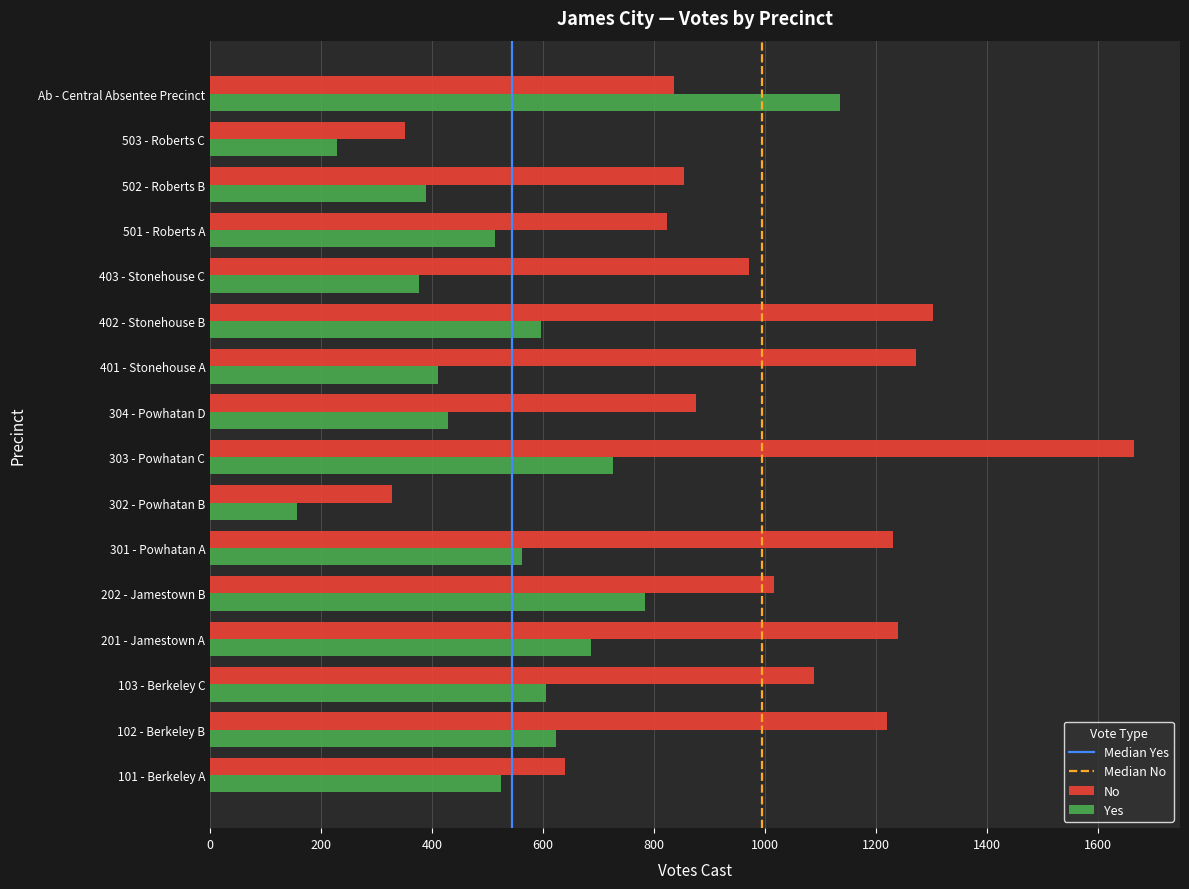

Which label corresponds to the smallest value in the chart?

302 - Powhatan B